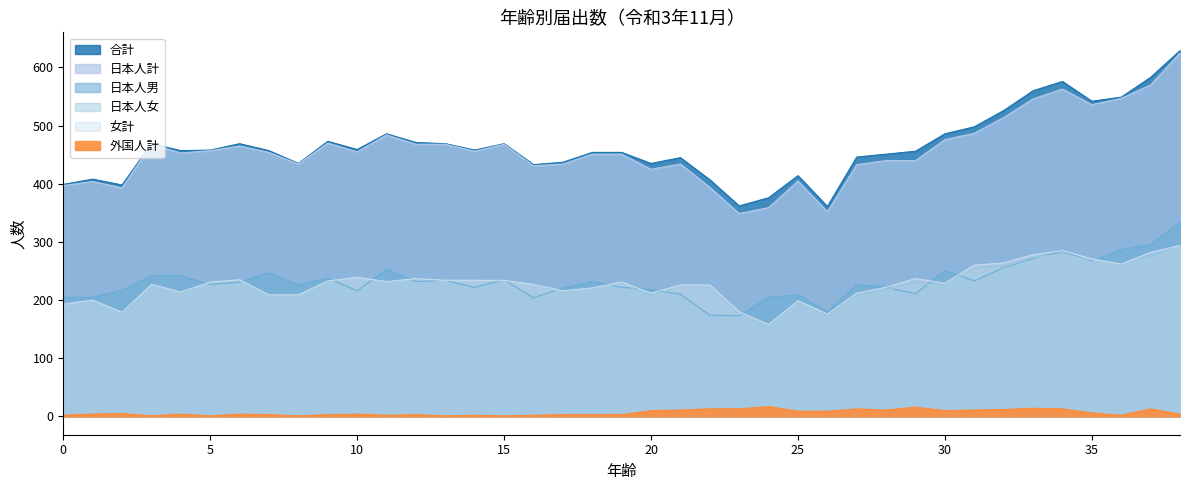

What is the value of the 日本人計 point at the 16th from the left?

468